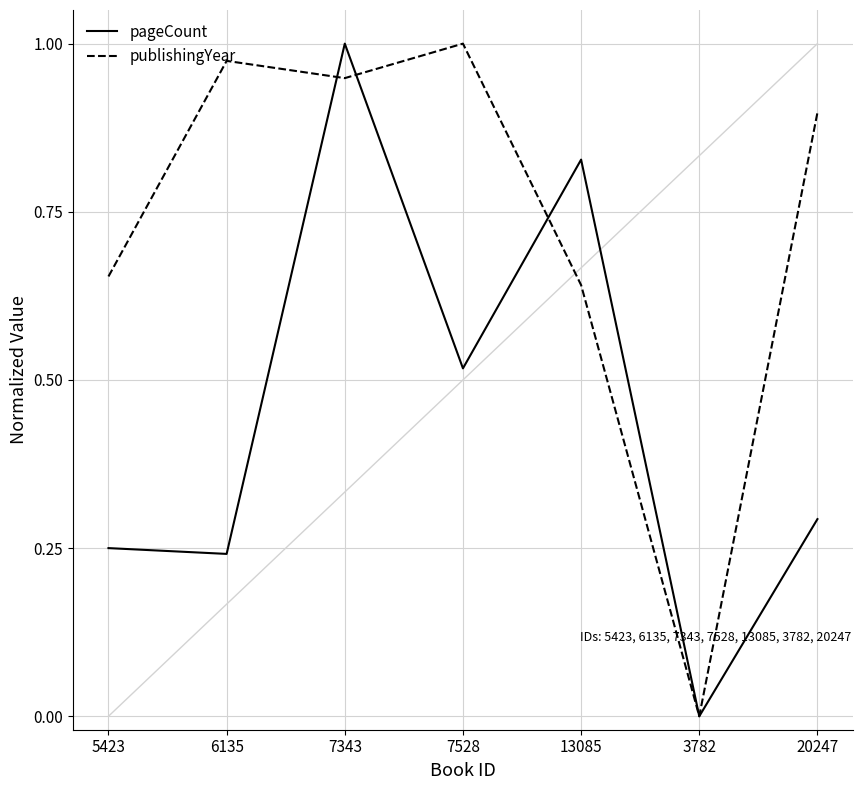

Where do publishingYear and pageCount first cross each other?

6135 and 7343